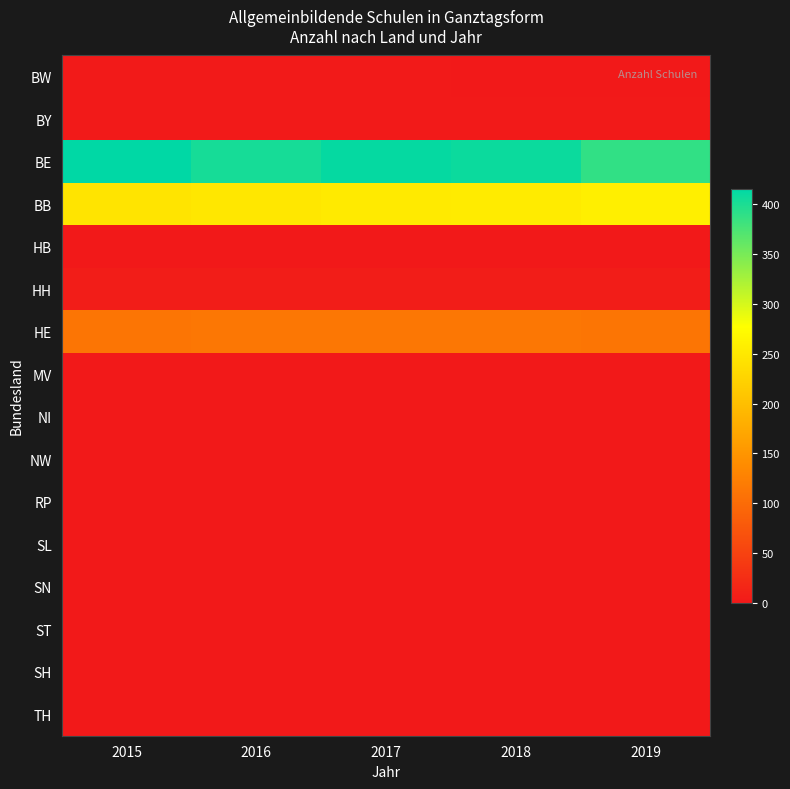

At how many categories does at least one series exceed 179?

5